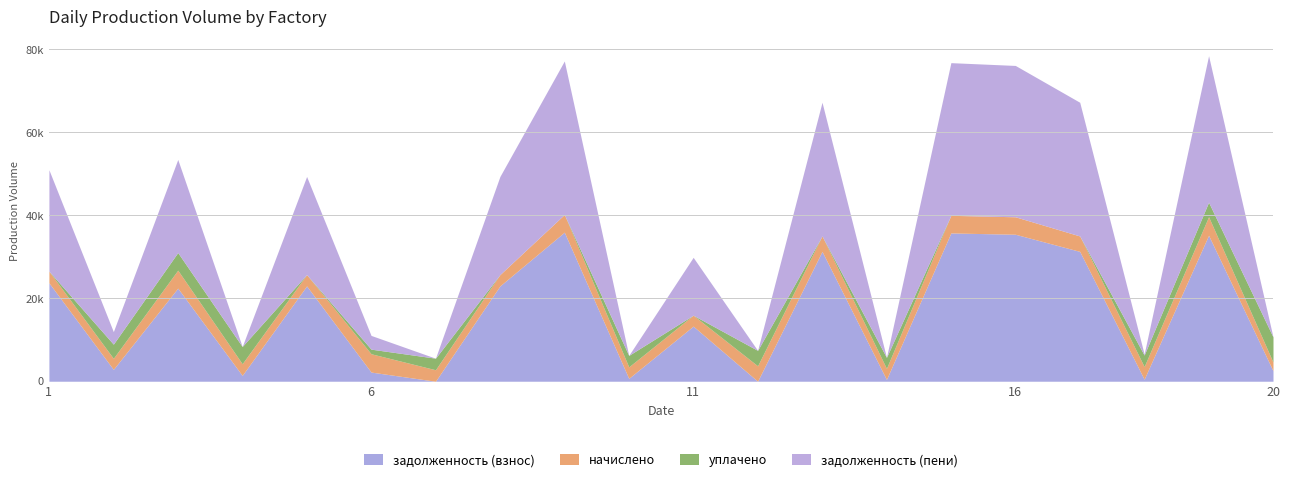

In задолженность (взнос), how many points are lower than both neighbors (excluding endpoints)?

7